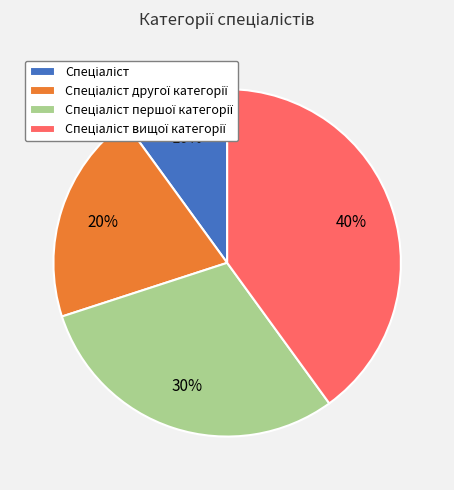

Is there a majority slice in this chart?

No